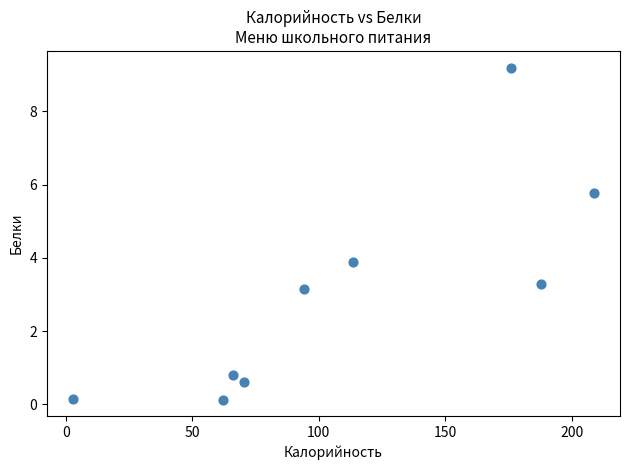

What is the range of Y values (max minus min)?

9.1